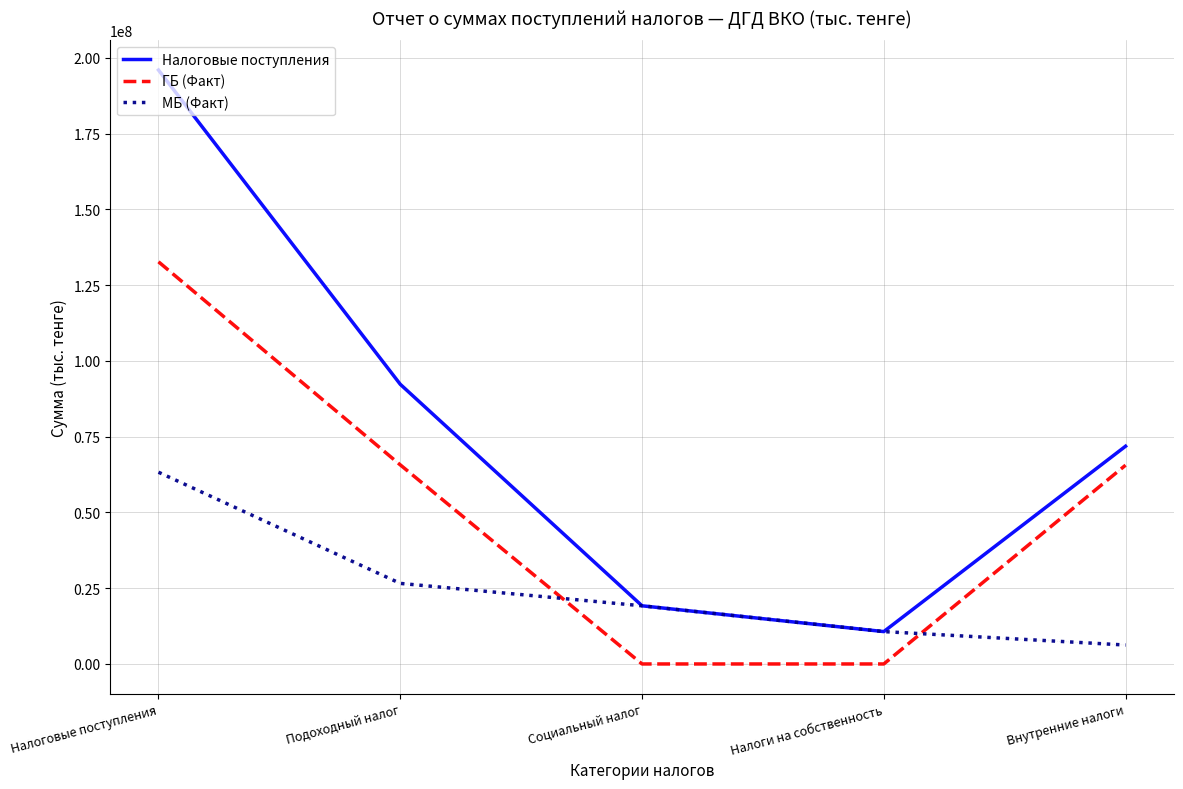

What is the sum of all ГБ (Факт) values?

263975373